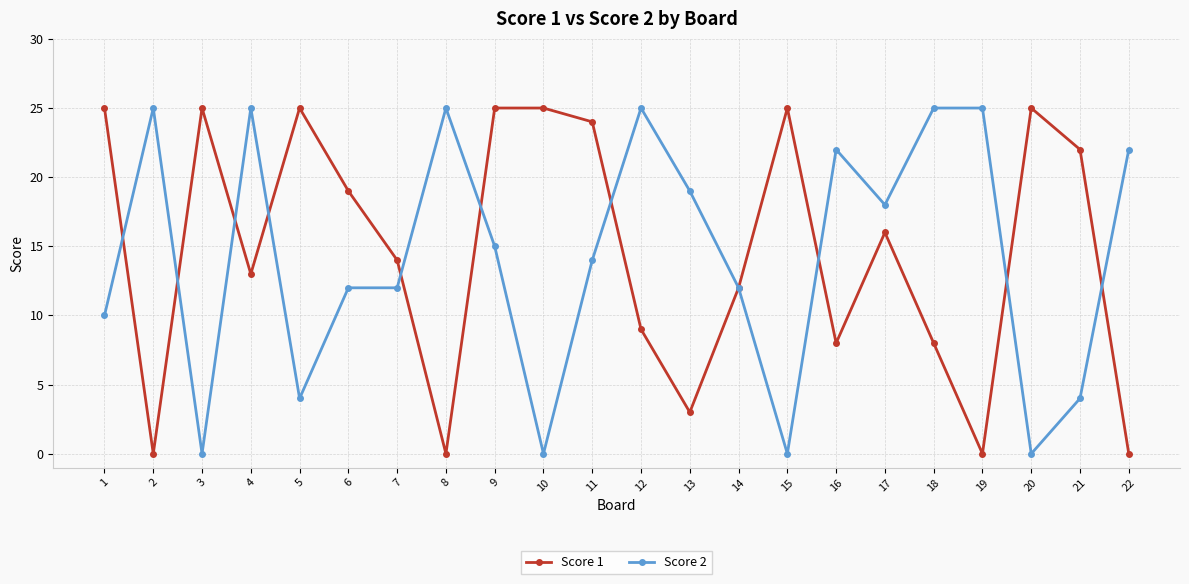

Rank the series at 21 from lowest to highest value.

Score 2, Score 1